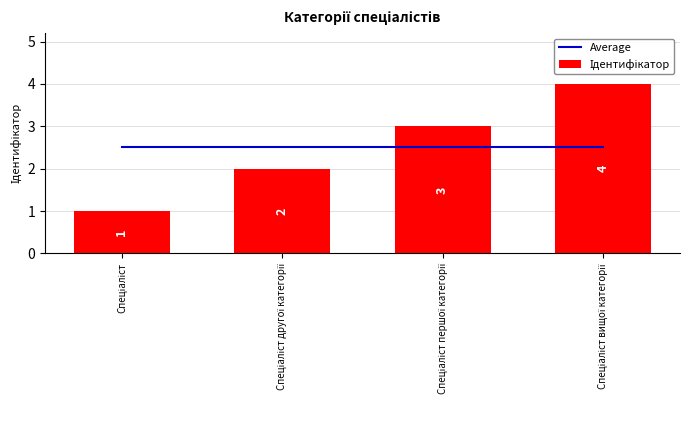

Is it true that Average equals 3.6 at Спеціаліст першої категорії?

False